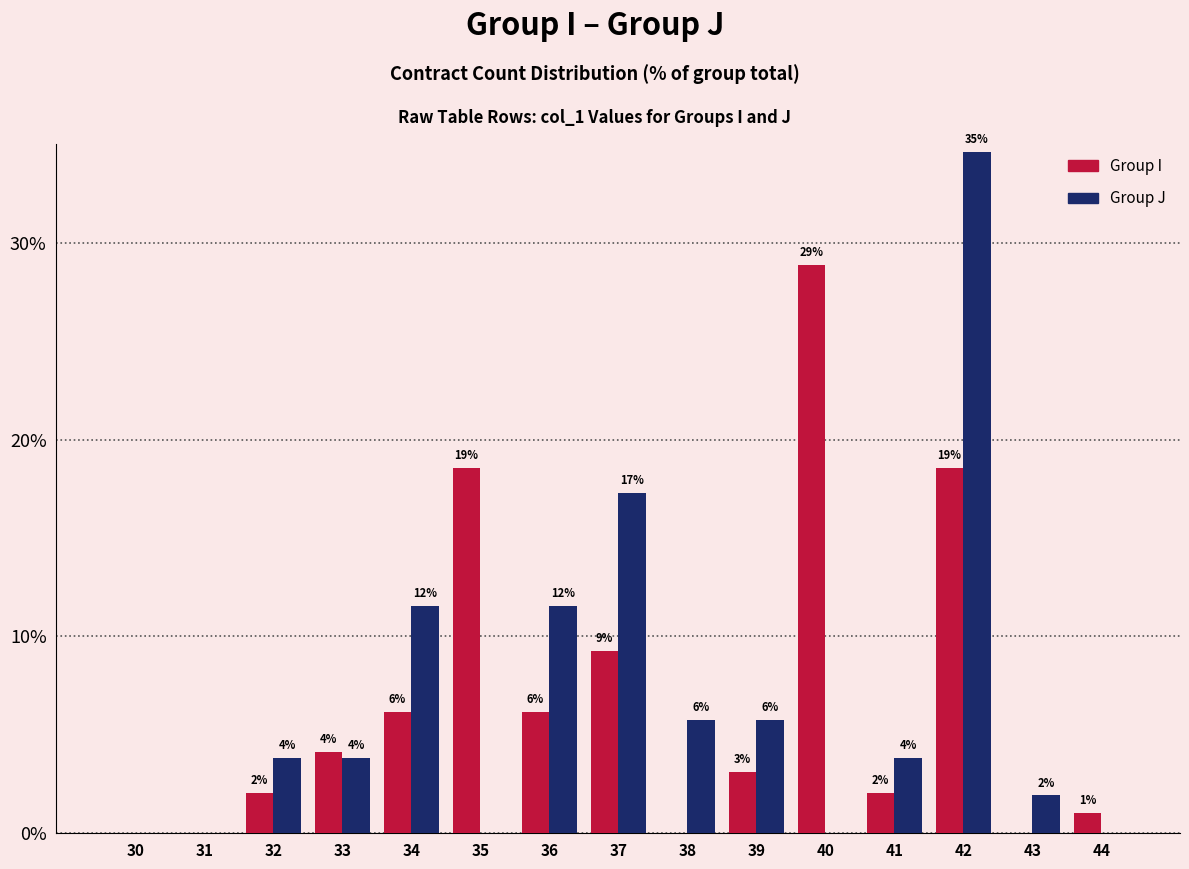

What are all the series names shown in the legend?

Group I, Group J